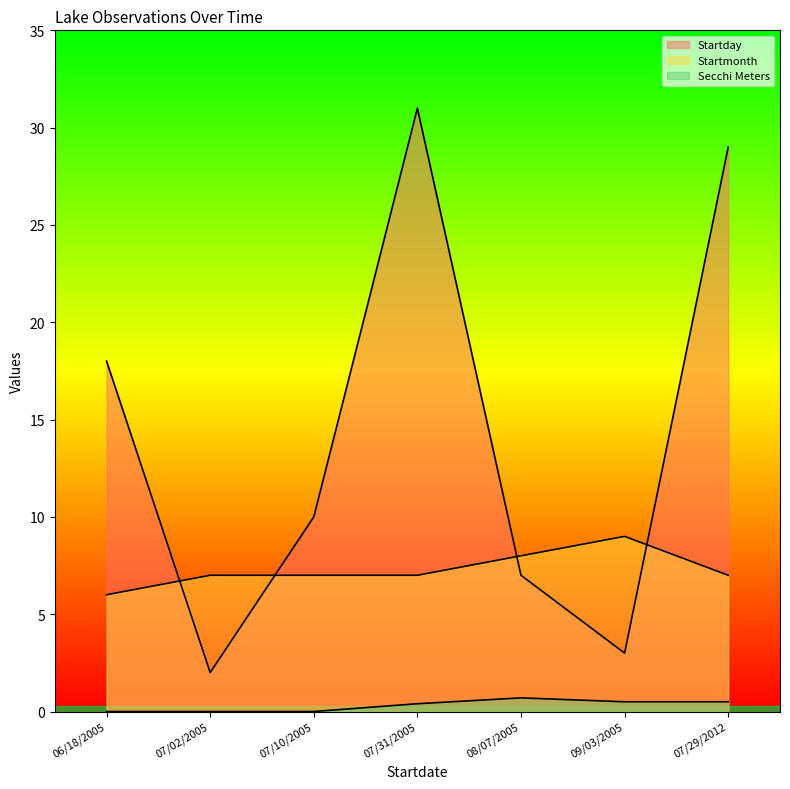

True or false: Startday and Startmonth intersect in this chart.

True